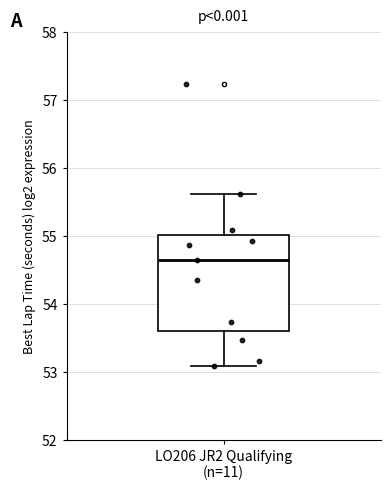

Read this box plot against the y-axis: the position of the median line, the range covered by the box, and the ends of both whiskers. The values are not printed on the chart, so give them approximately, as read against the axis.

median 54.7, box 53.6 to 55.0, whiskers 53.1 to 55.6